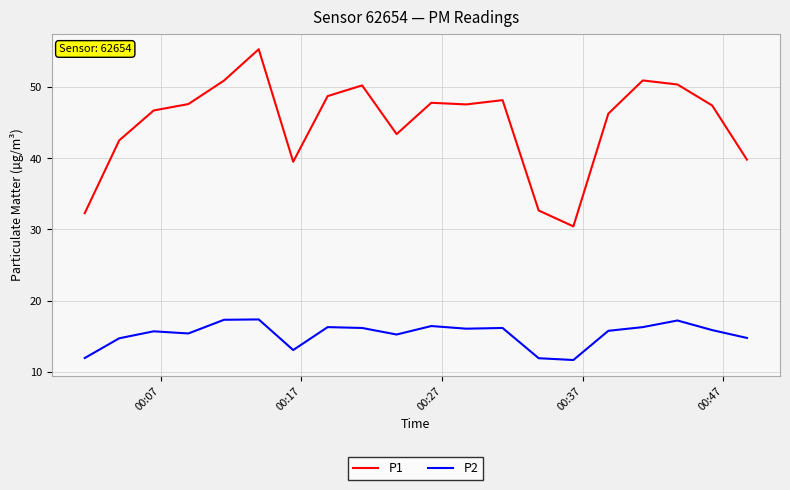

True or false: P1 has more than 0 points higher than both neighbors.

True